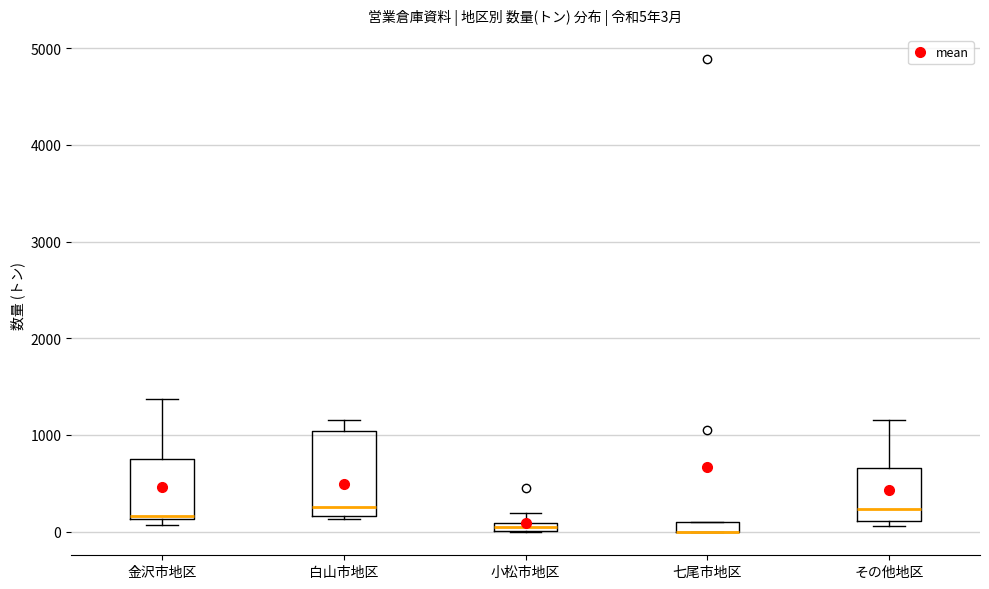

Which box is the tallest, from its lower edge to its upper edge?

白山市地区